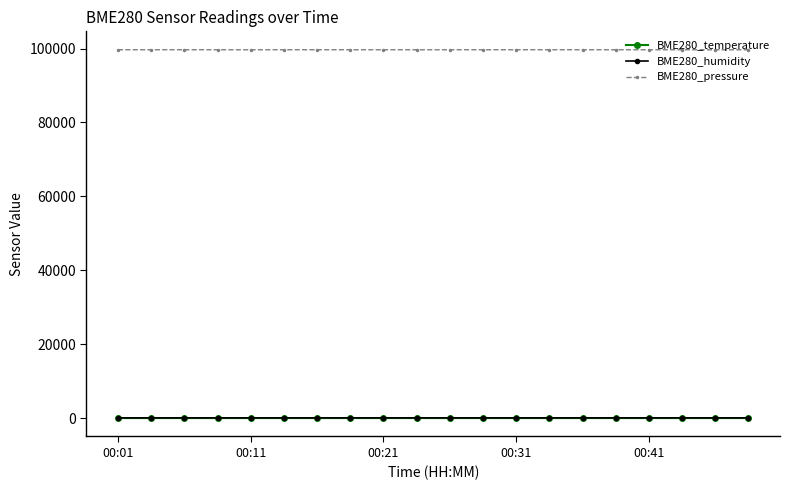

True or false: BME280_temperature and BME280_humidity intersect in this chart.

False